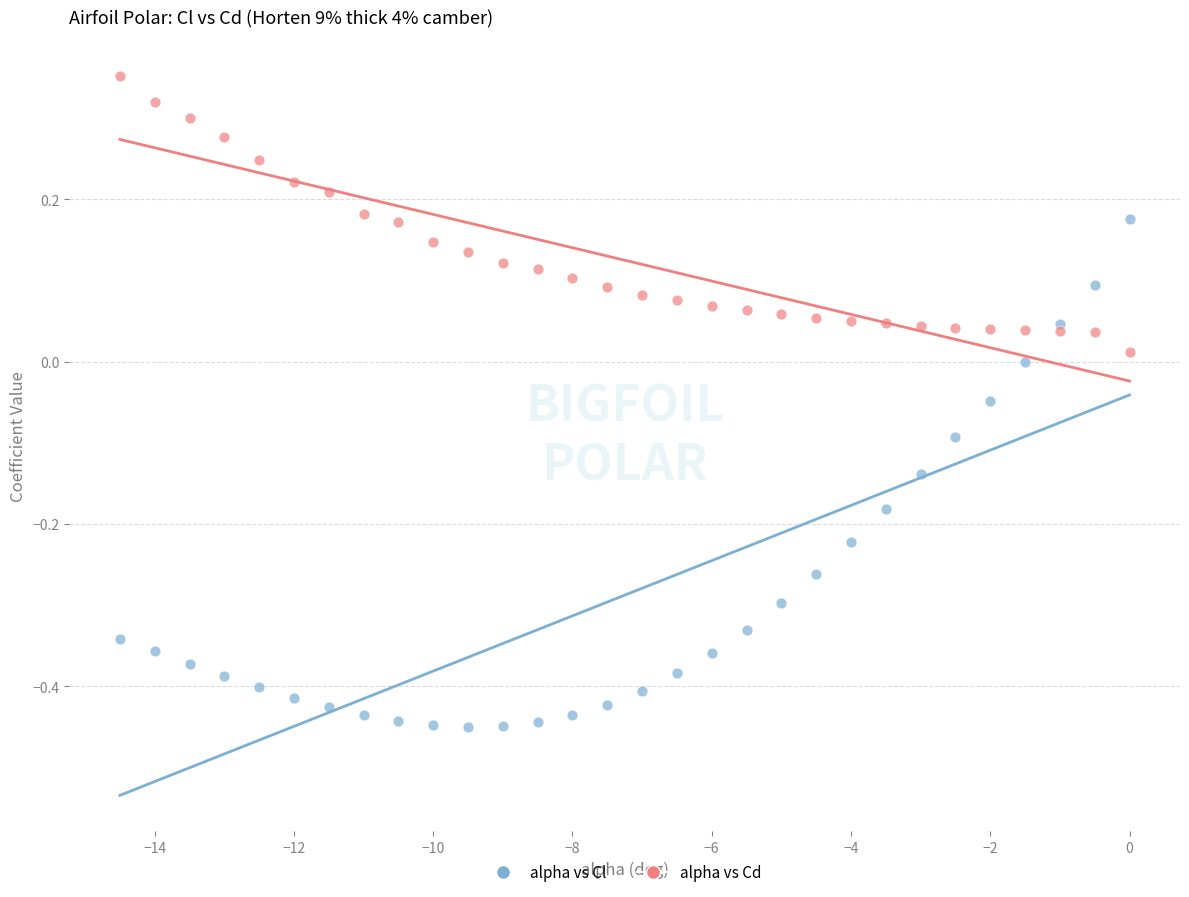

What is the X range (max minus min) for the scatter plot?

14.5